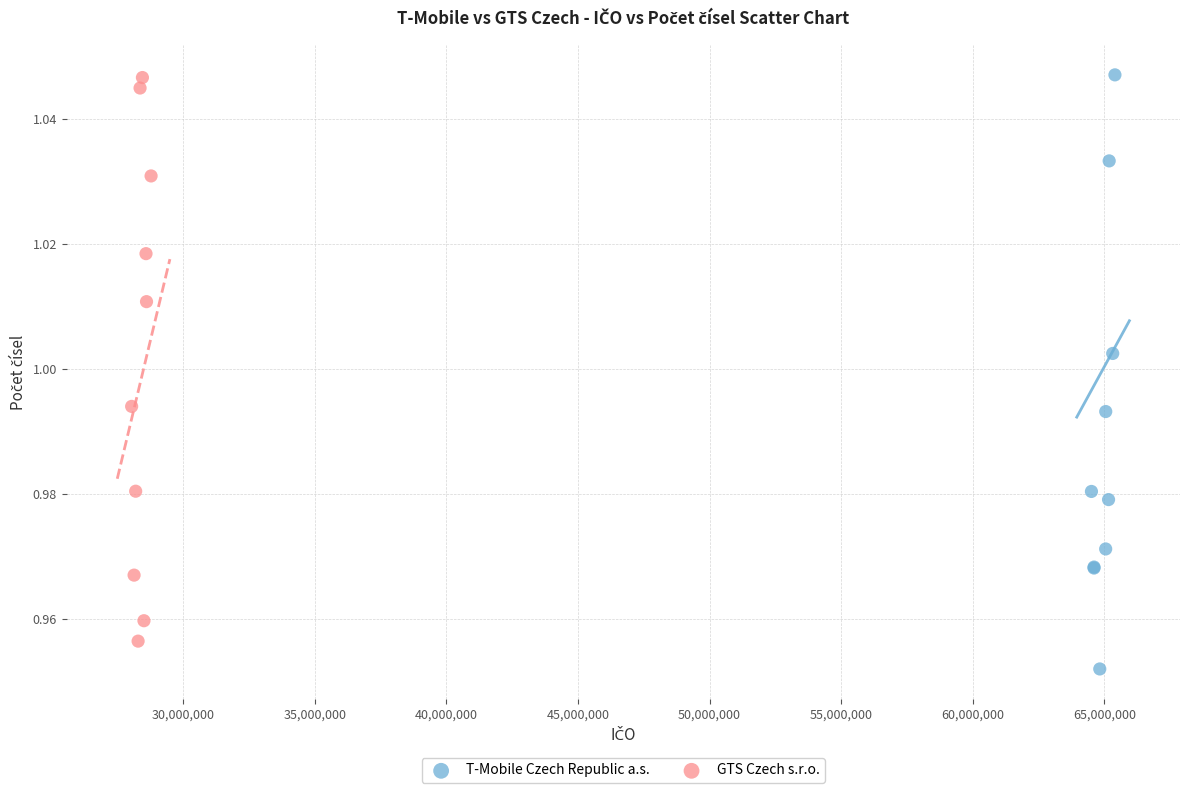

Which series contains the lowest Y value?

T-Mobile Czech Republic a.s.